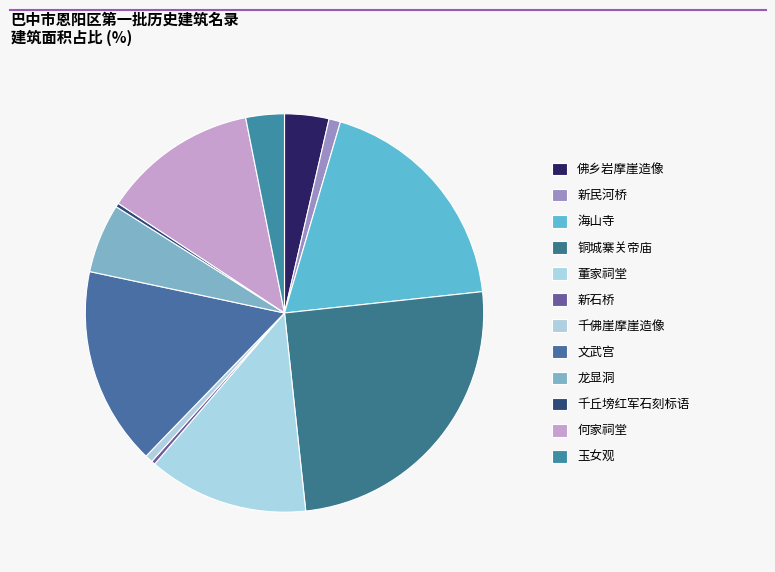

To the nearest percent, what is the difference between the largest and smallest slice percentages?

25%